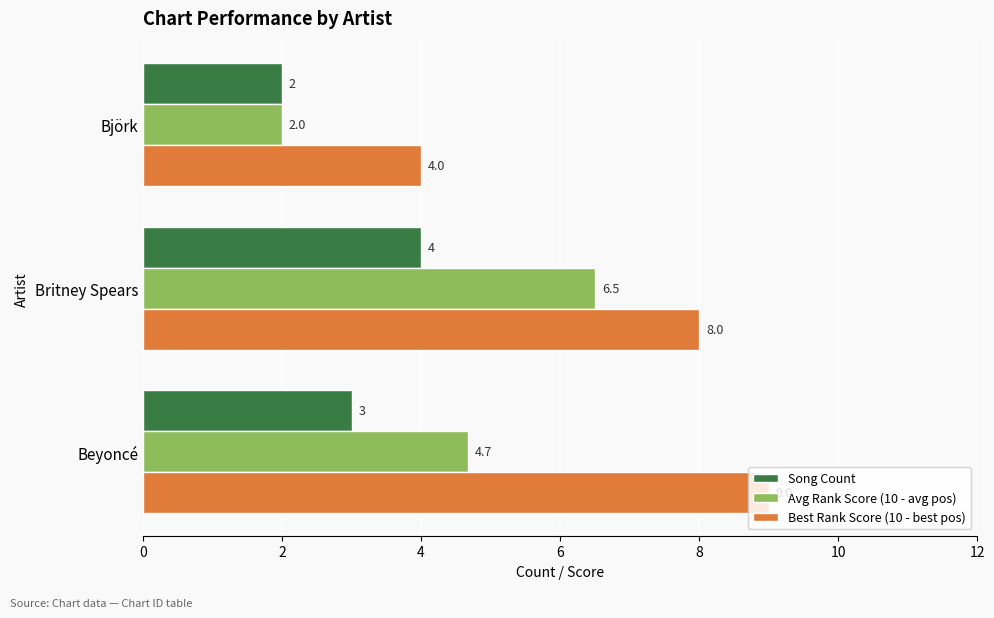

What is the average value of the Best Rank Score (10 - best pos) series?

7.0